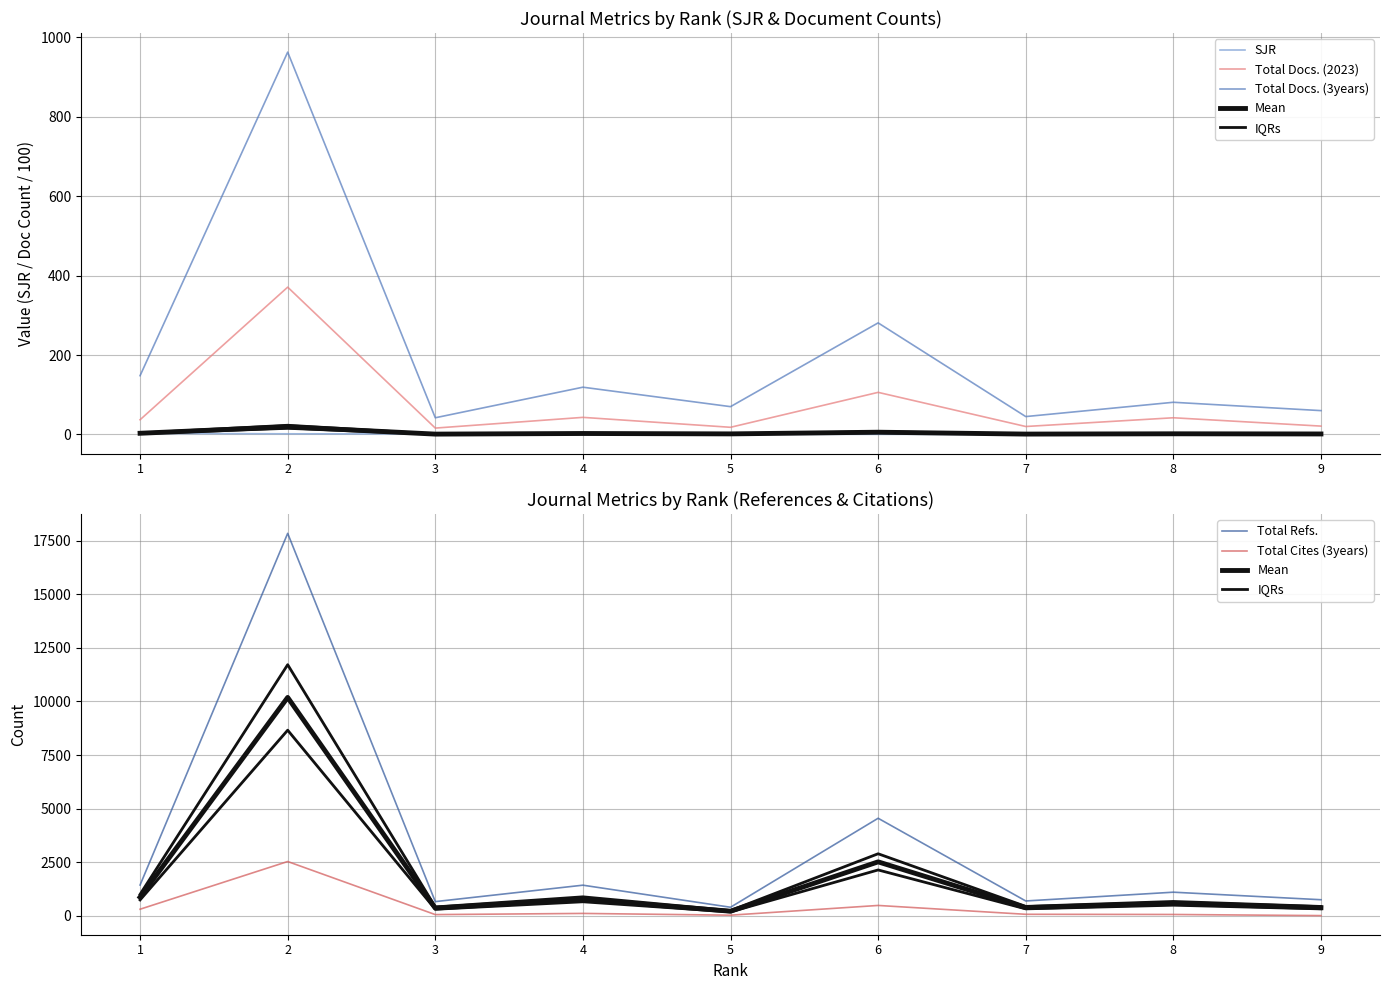

What are all the series names shown in the legend?

SJR, Total Docs. (2023), Total Docs. (3years), Total Refs., Total Cites (3years)